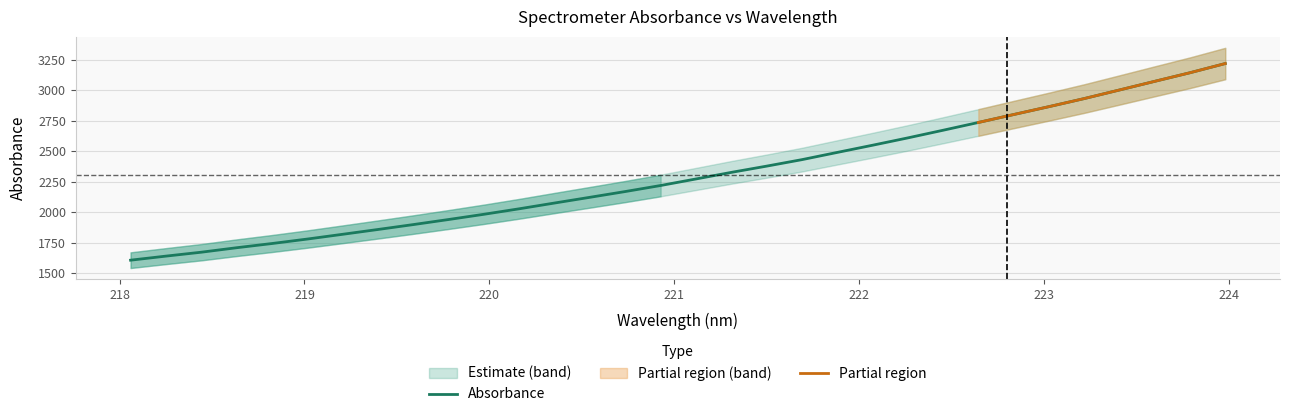

Is this an area chart (filled region under the line)?

No